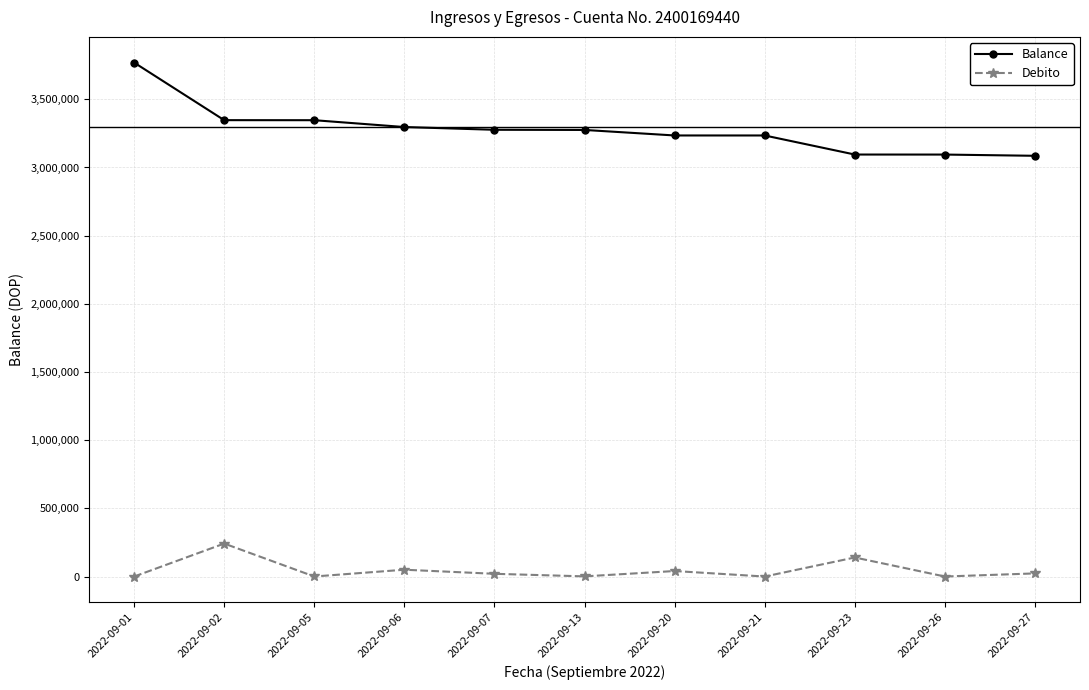

What are all the series names shown in the legend?

Balance, Debito